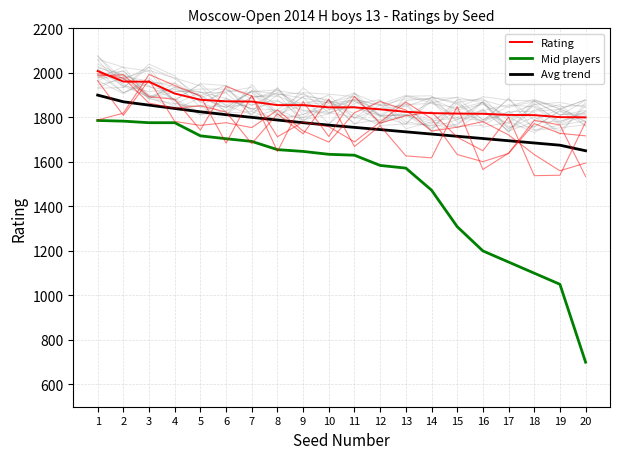

The value of Avg trend at 15 is 1715. True or false?

True